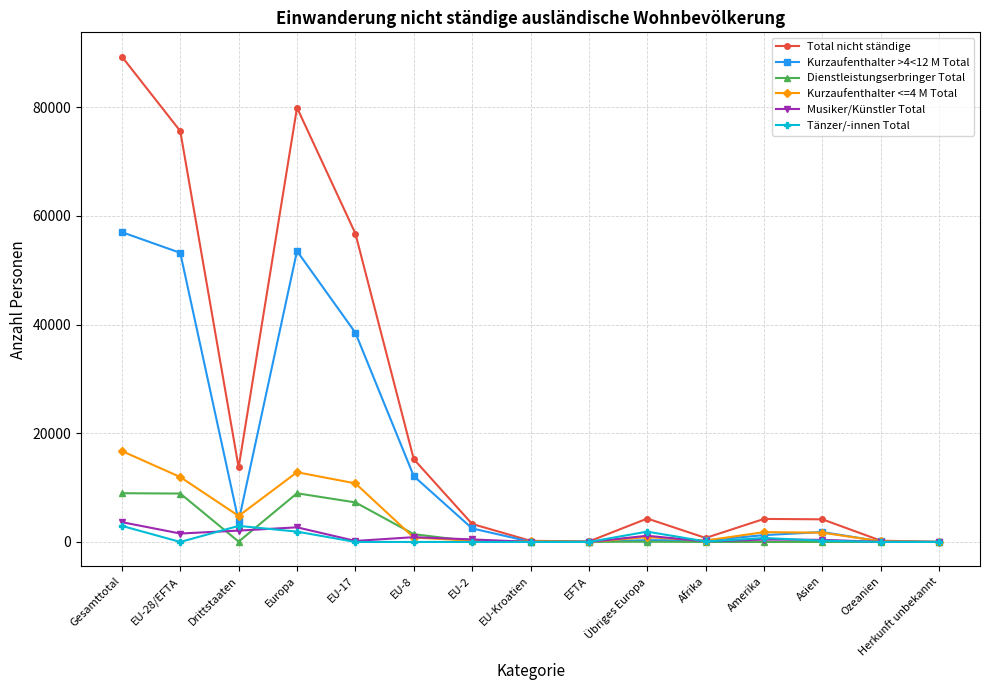

What are all the series names shown in the legend?

Total nicht ständige, Kurzaufenthalter >4<12 M Total, Dienstleistungserbringer Total, Kurzaufenthalter <=4 M Total, Musiker/Künstler Total, Tänzer/-innen Total